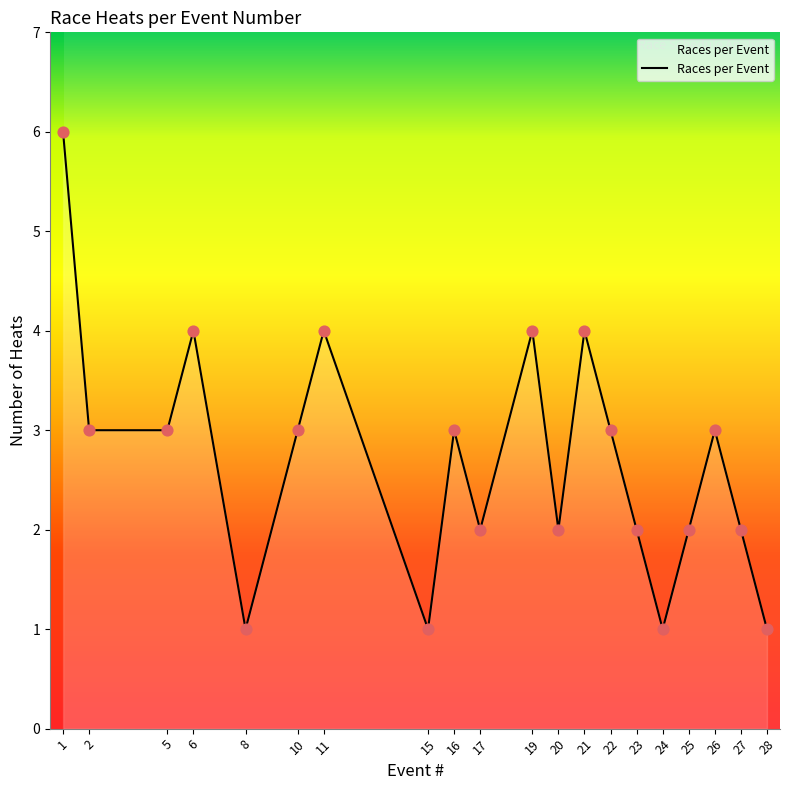

Approximately how many times larger is the value at 16 compared to 2?

1.0